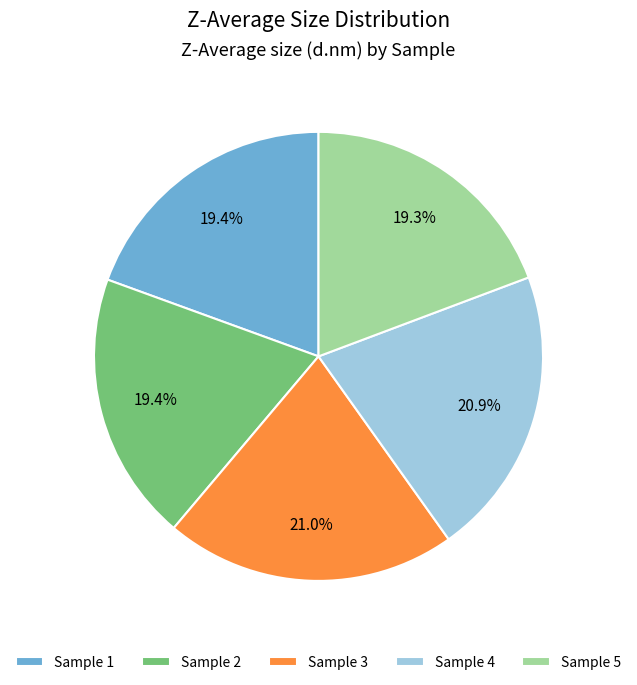

What percentage do Sample 1 and Sample 3 together represent?

40.4%